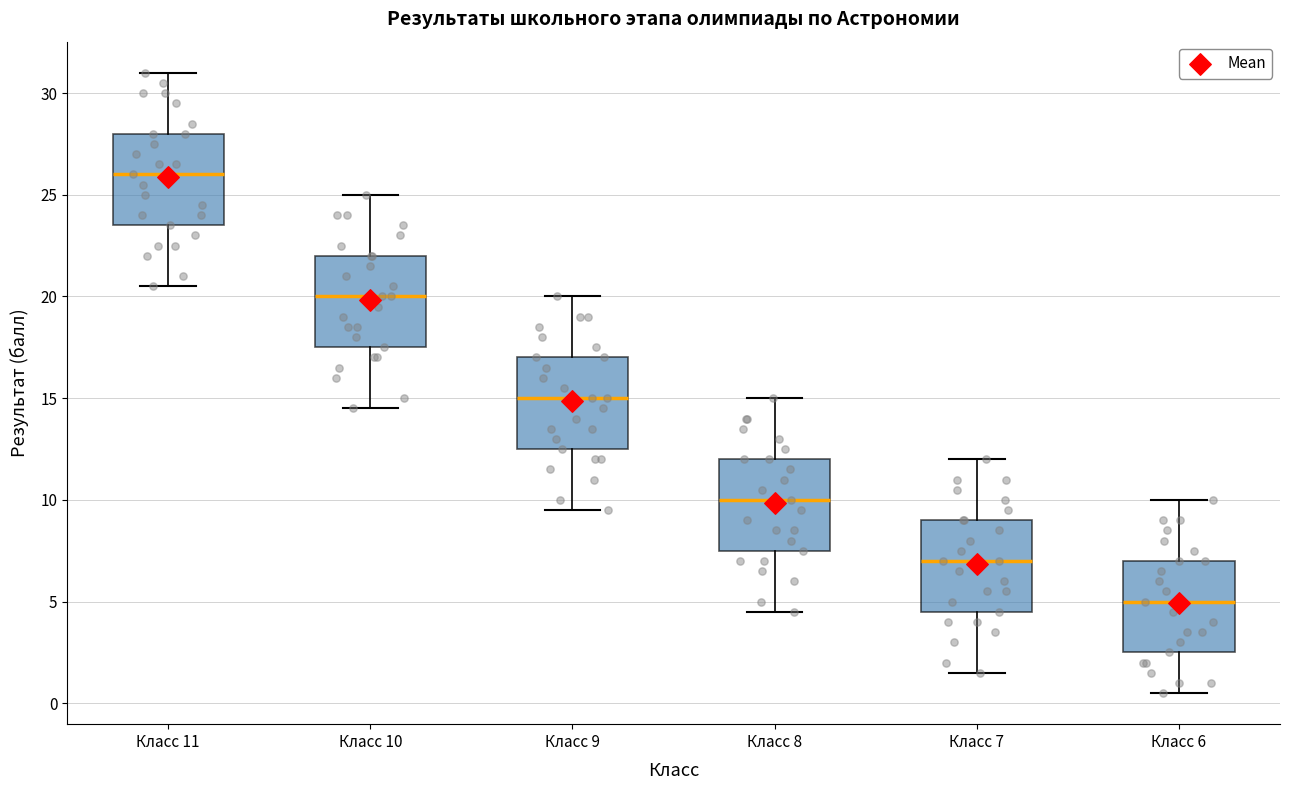

Where is the lower edge of the box for Класс 7 on the y-axis? The values are not printed on the chart, so give them approximately, as read against the axis.

4.5